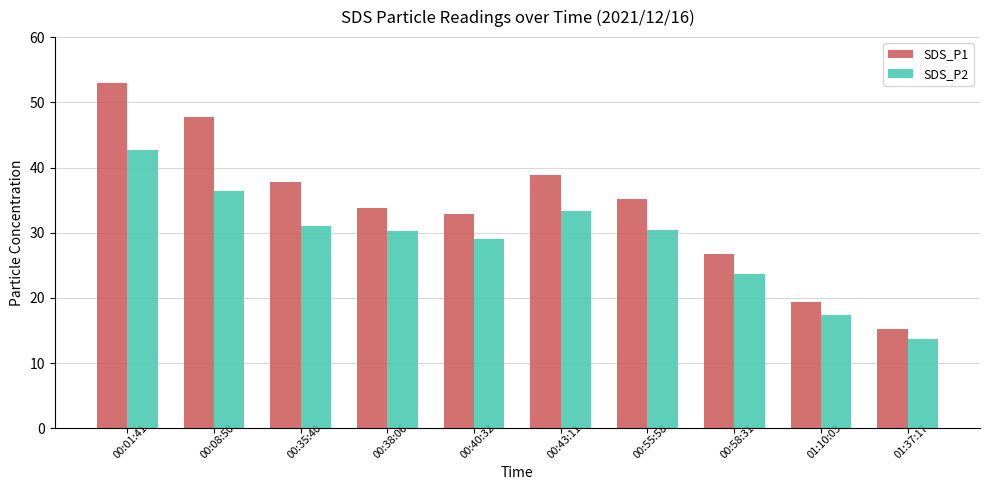

What position from the right is 00:01:41?

10